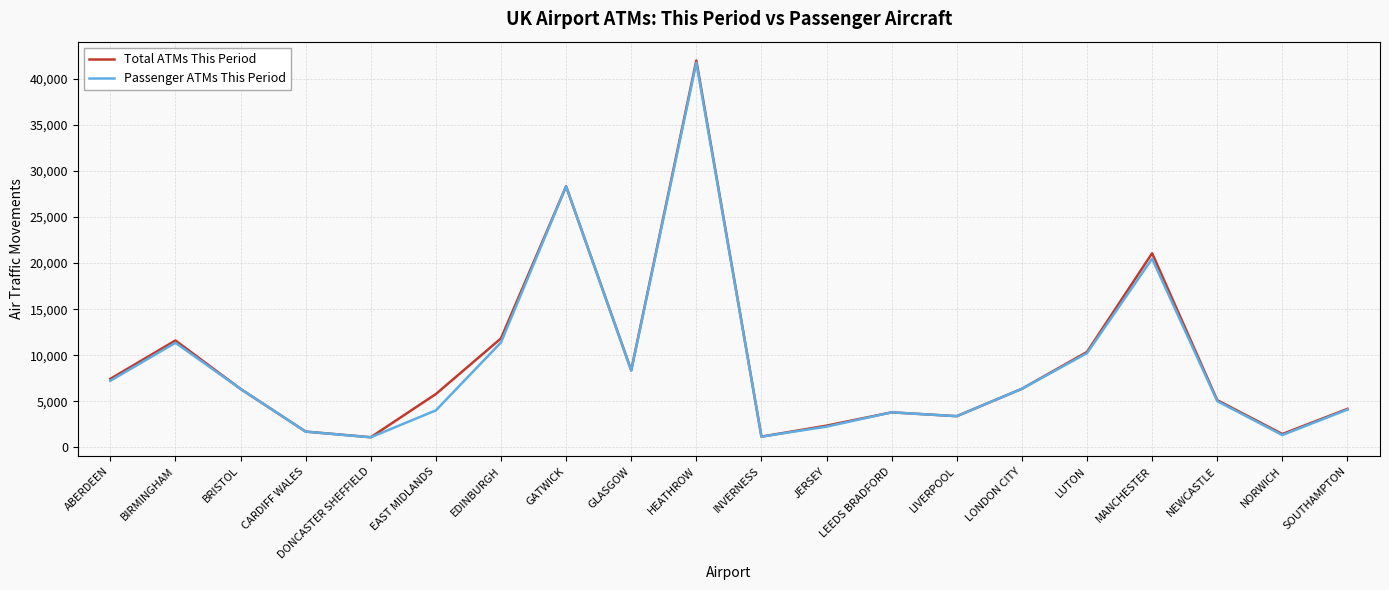

What is the minimum value shown in the chart?

1095